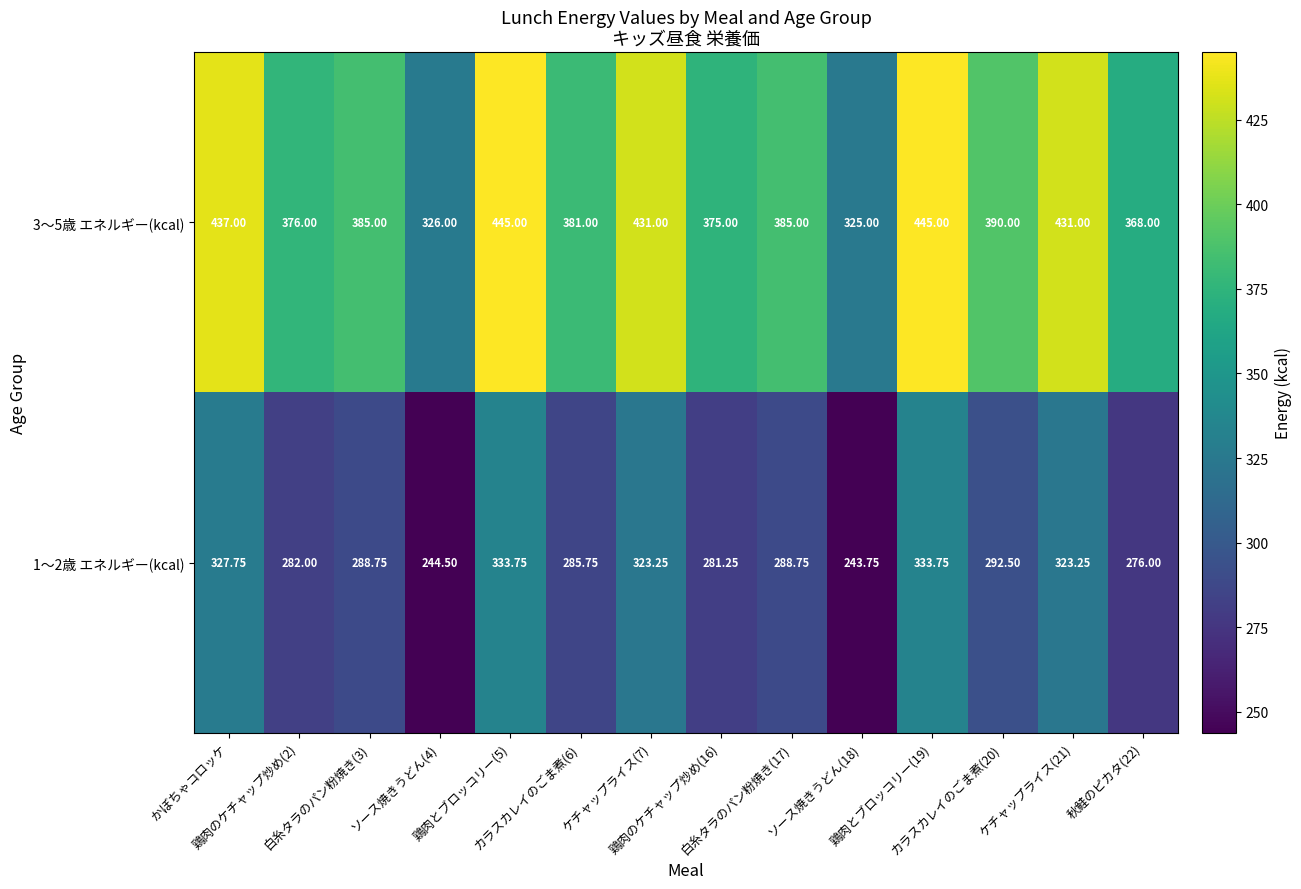

At which category is the sum across all series the highest?

鶏肉とブロッコリー(5)